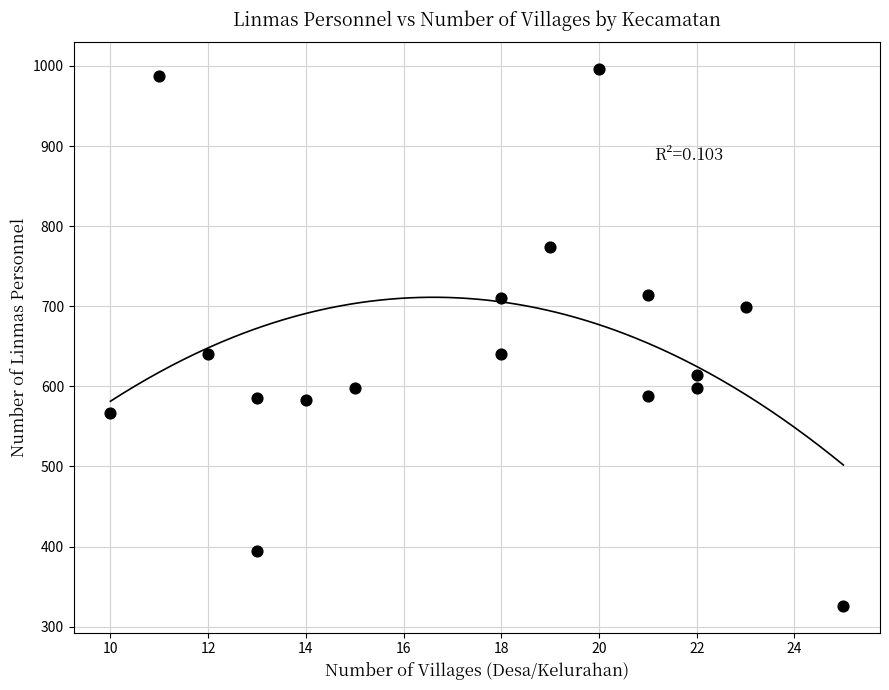

What is the range of X values (max minus min)?

15